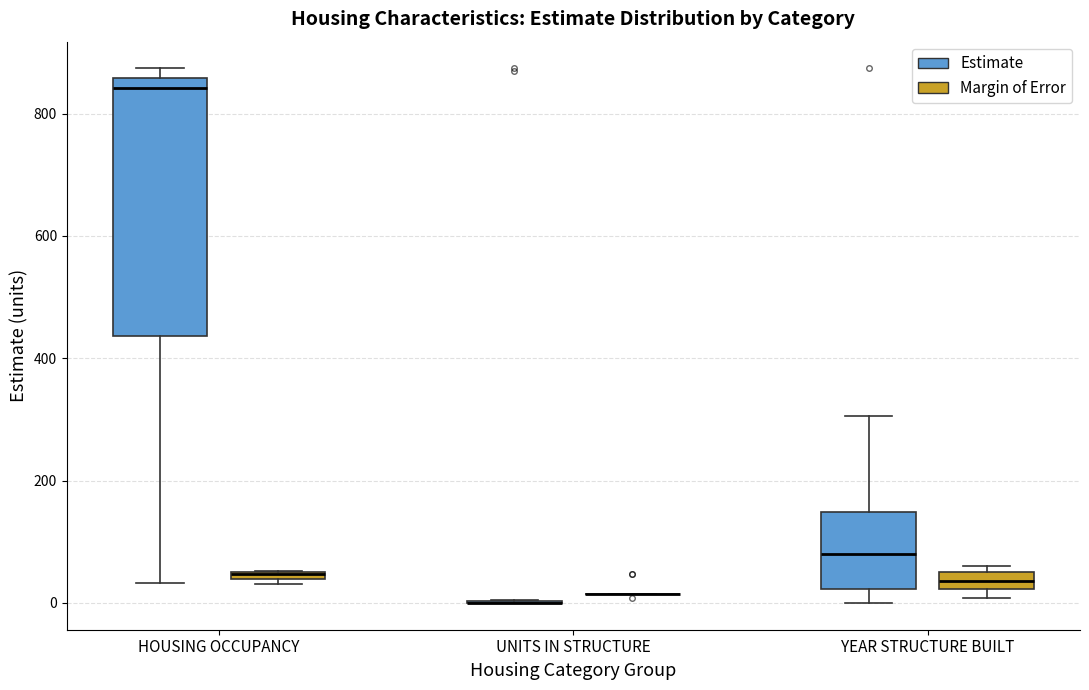

Comparing the boxes themselves (not the whiskers), which one is the tallest?

HOUSING OCCUPANCY (Estimate)